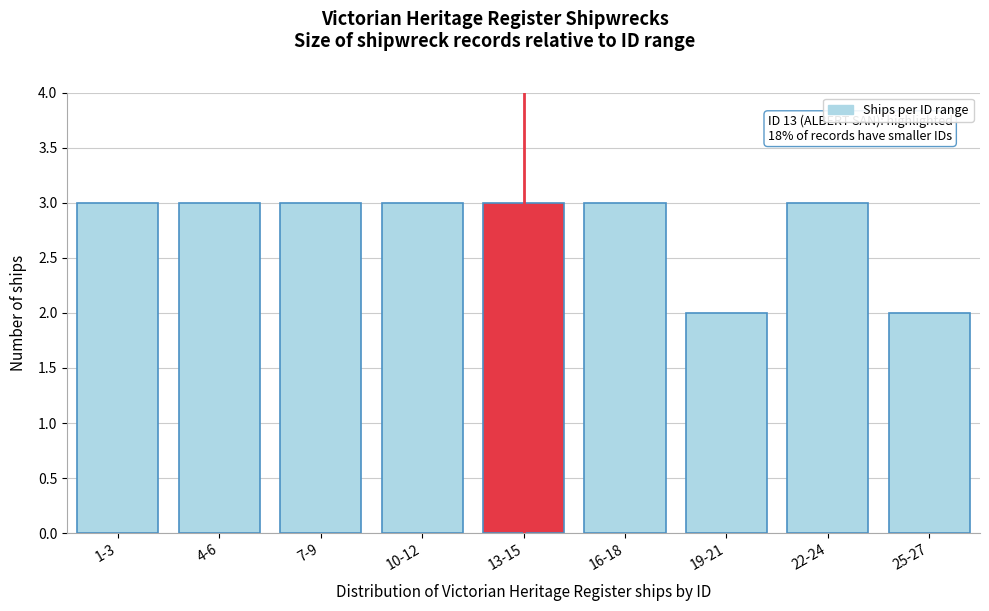

Reading left to right, extract all data points from this chart.

3	3	3	3	3	3	2	3	2